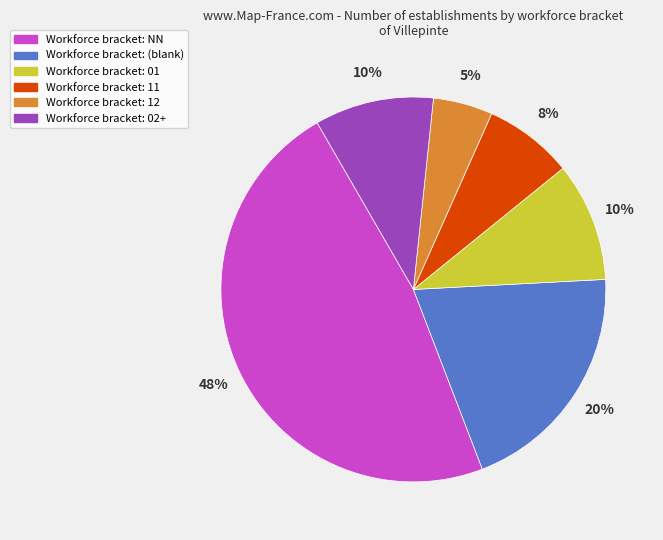

To the nearest percent, what is the difference between the largest and smallest slice percentages?

43%